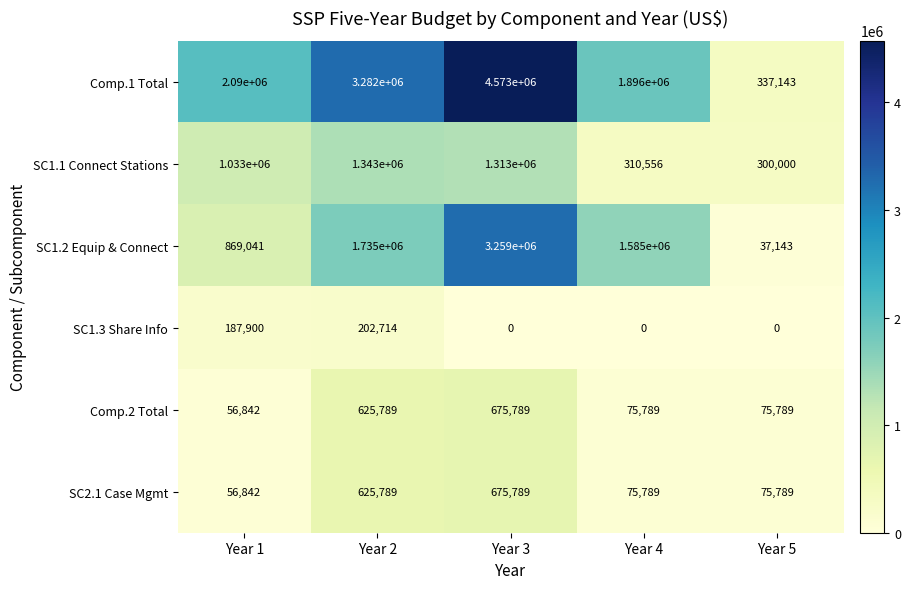

List the labels in order of SC1.2 Equip & Connect value, smallest first.

Year 5, Year 1, Year 4, Year 2, Year 3